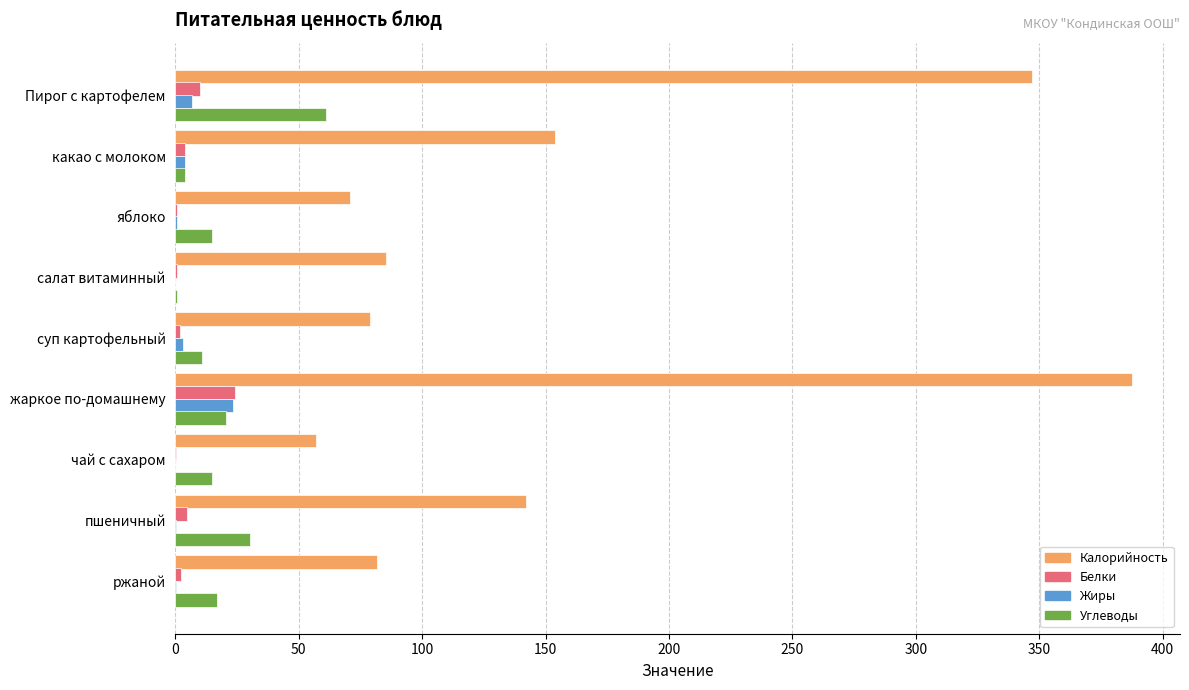

What is the maximum value shown in the chart?

387.6